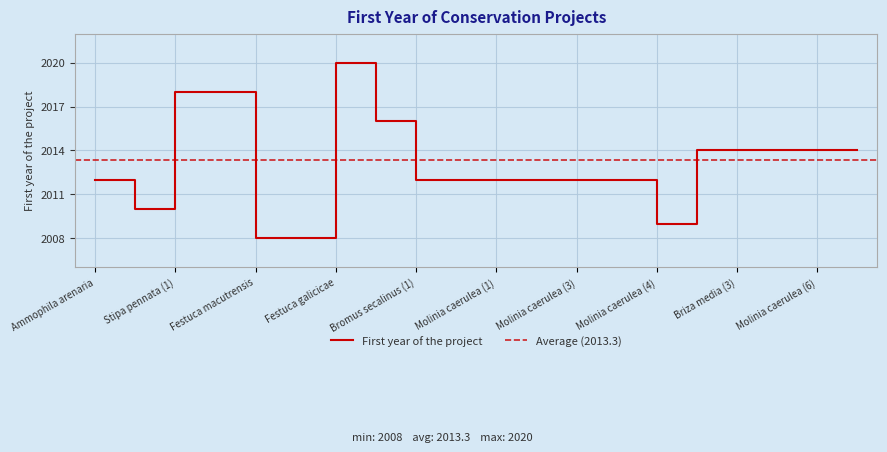

Is it true that First year of the project equals 2827 at Ammophila arenaria?

False